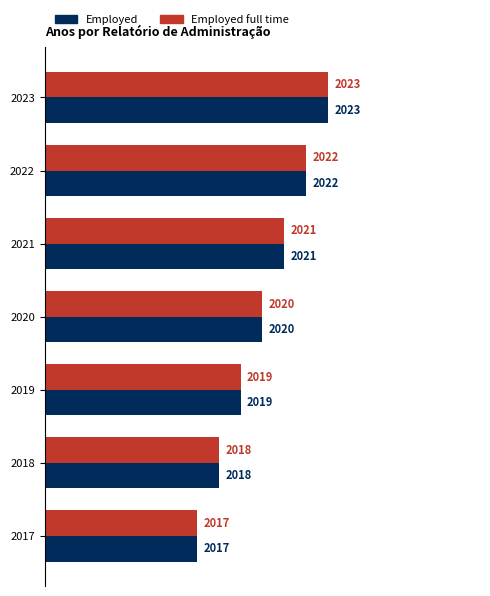

How many Employed full time values are between 2018 and 2022?

5